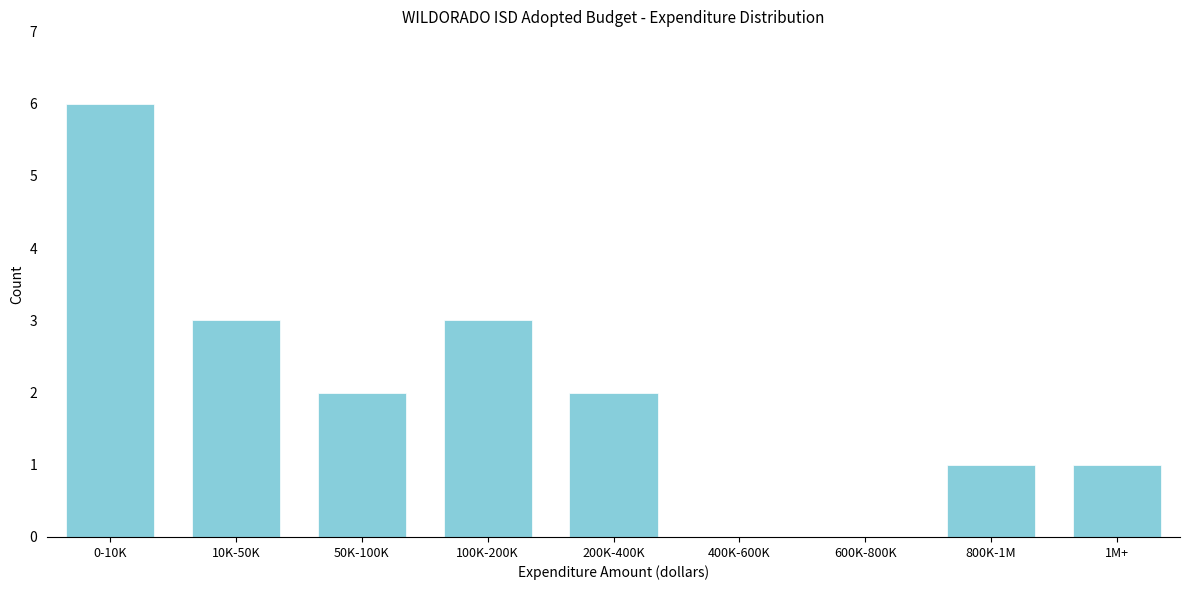

Reading left to right, transcribe all the data shown in this chart.

0-10K=6	10K-50K=3	50K-100K=2	100K-200K=3	200K-400K=2	400K-600K=0	600K-800K=0	800K-1M=1	1M+=1